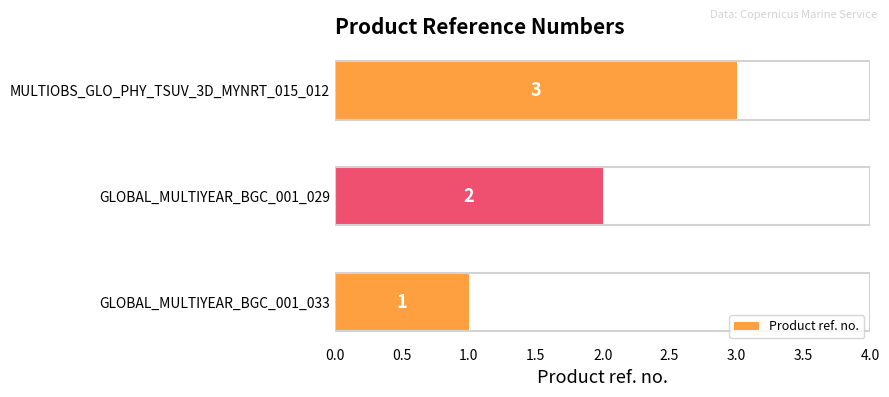

Rank the categories by value from lowest to highest.

GLOBAL_MULTIYEAR_BGC_001_033, GLOBAL_MULTIYEAR_BGC_001_029, MULTIOBS_GLO_PHY_TSUV_3D_MYNRT_015_012